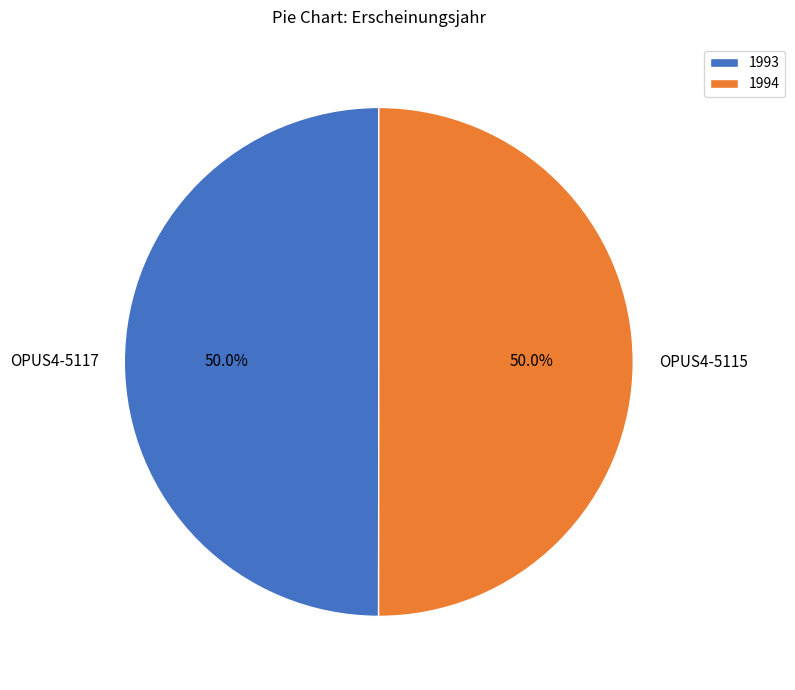

Count the number of slices in the pie.

2